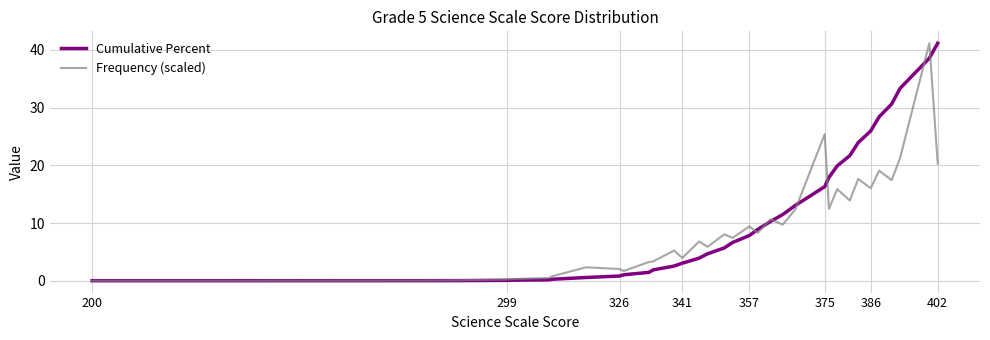

Which series ends up on top after the final intersection of Cumulative Percent and Frequency (scaled)?

Cumulative Percent